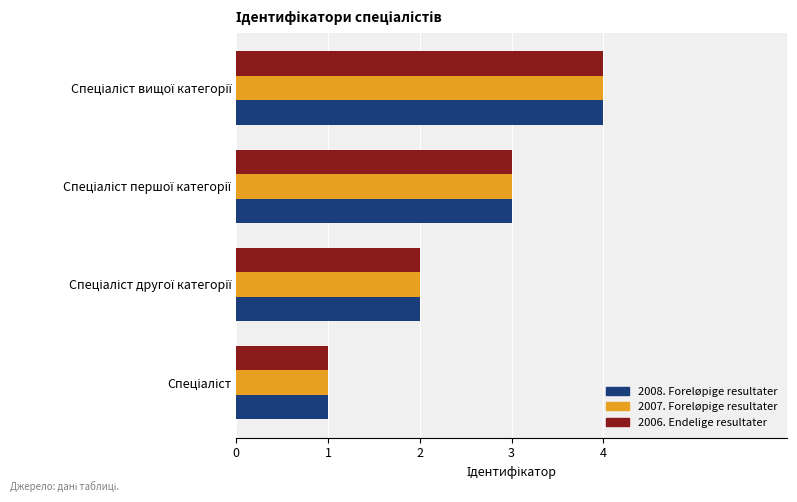

What is the sum of all 2006. Endelige resultater values?

10